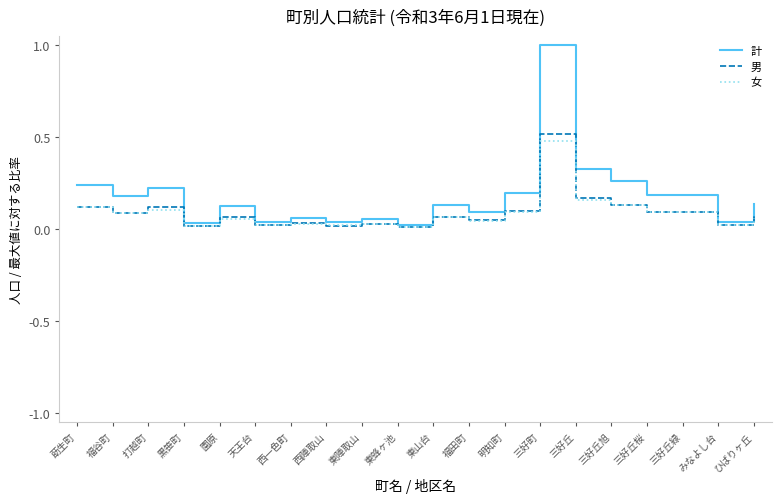

Which series has the widest spread of values?

計